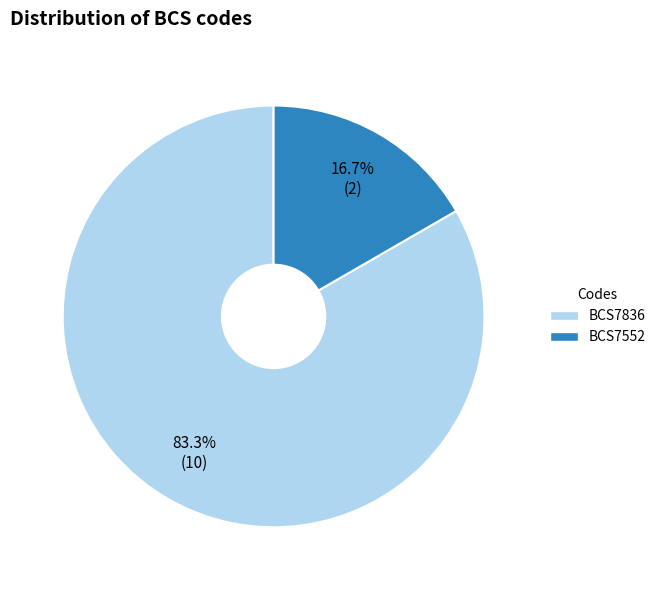

Is there a majority slice in this chart?

Yes